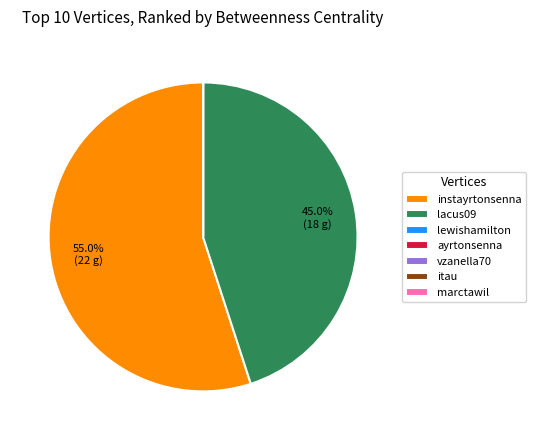

Does any single category account for the majority?

Yes